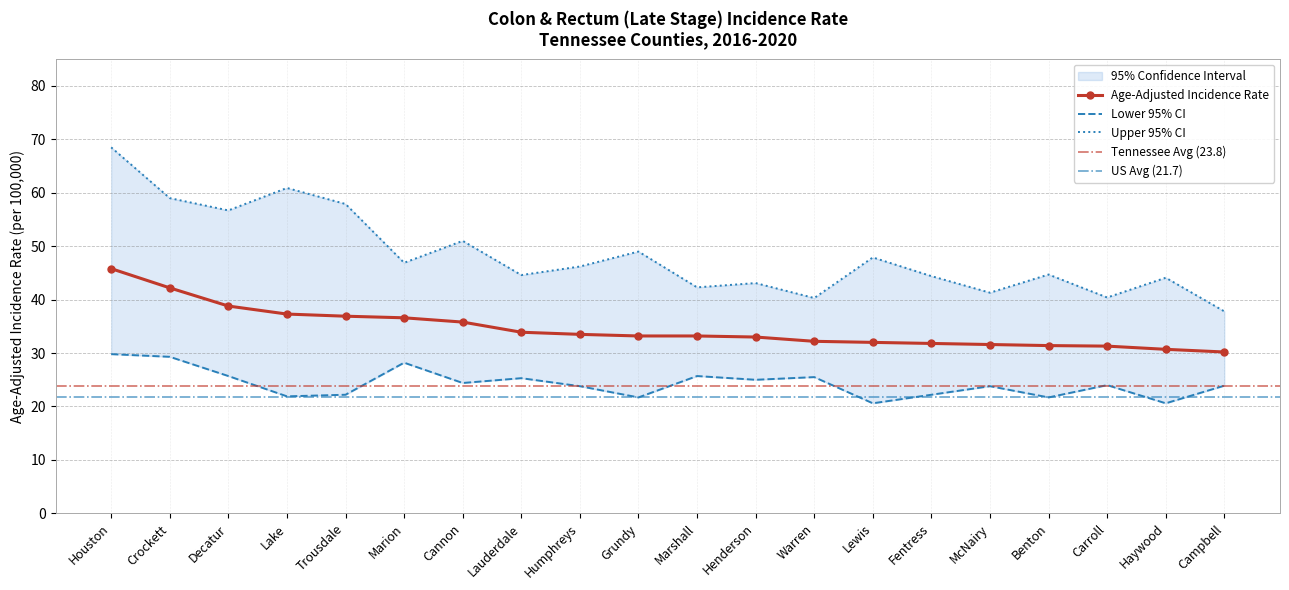

How many data points in Upper 95% CI are above 46?

10